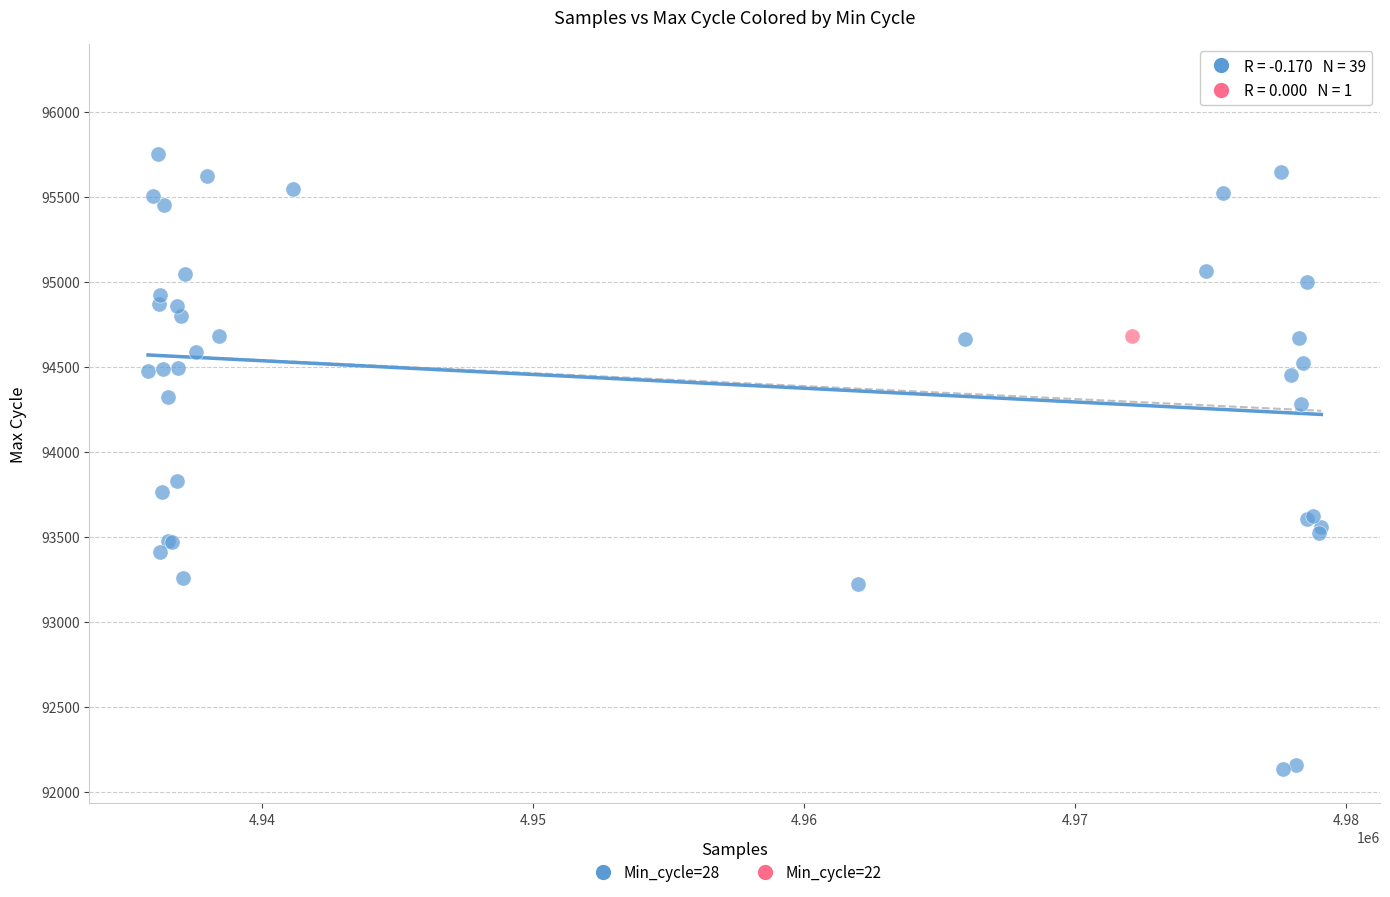

What are all the series names shown in the legend?

Min_cycle=28, Min_cycle=22